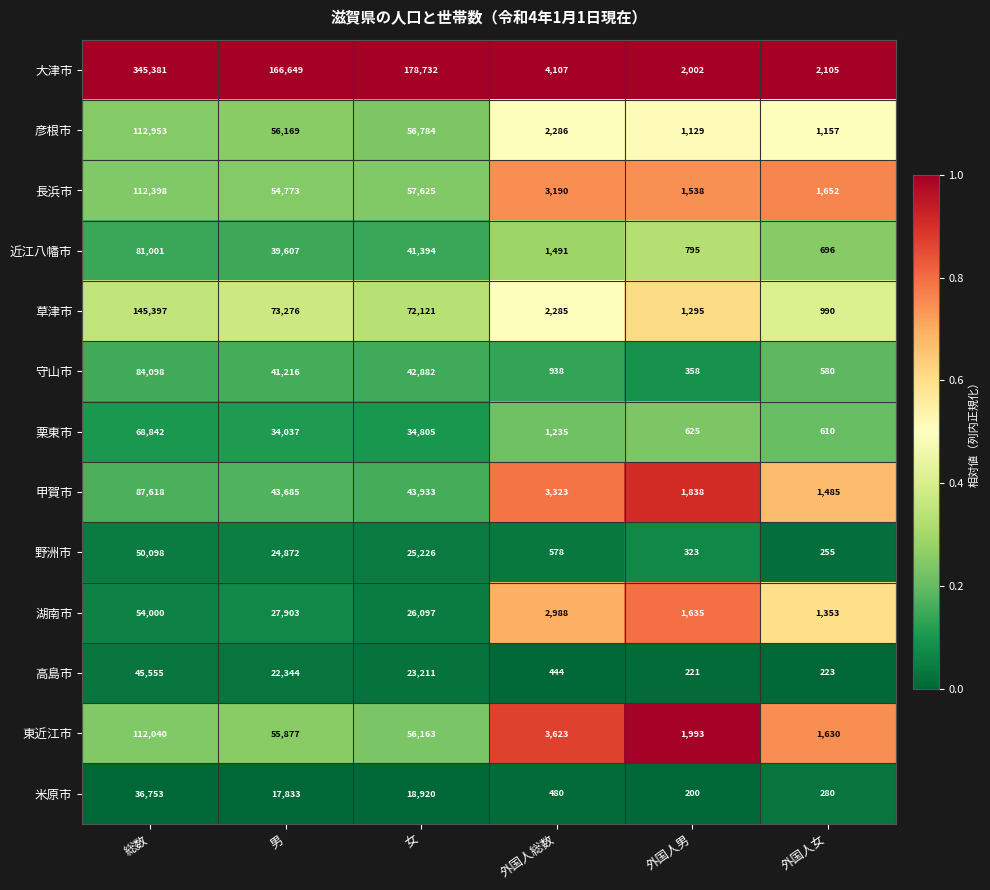

Which category has the lowest value across all series?

外国人男